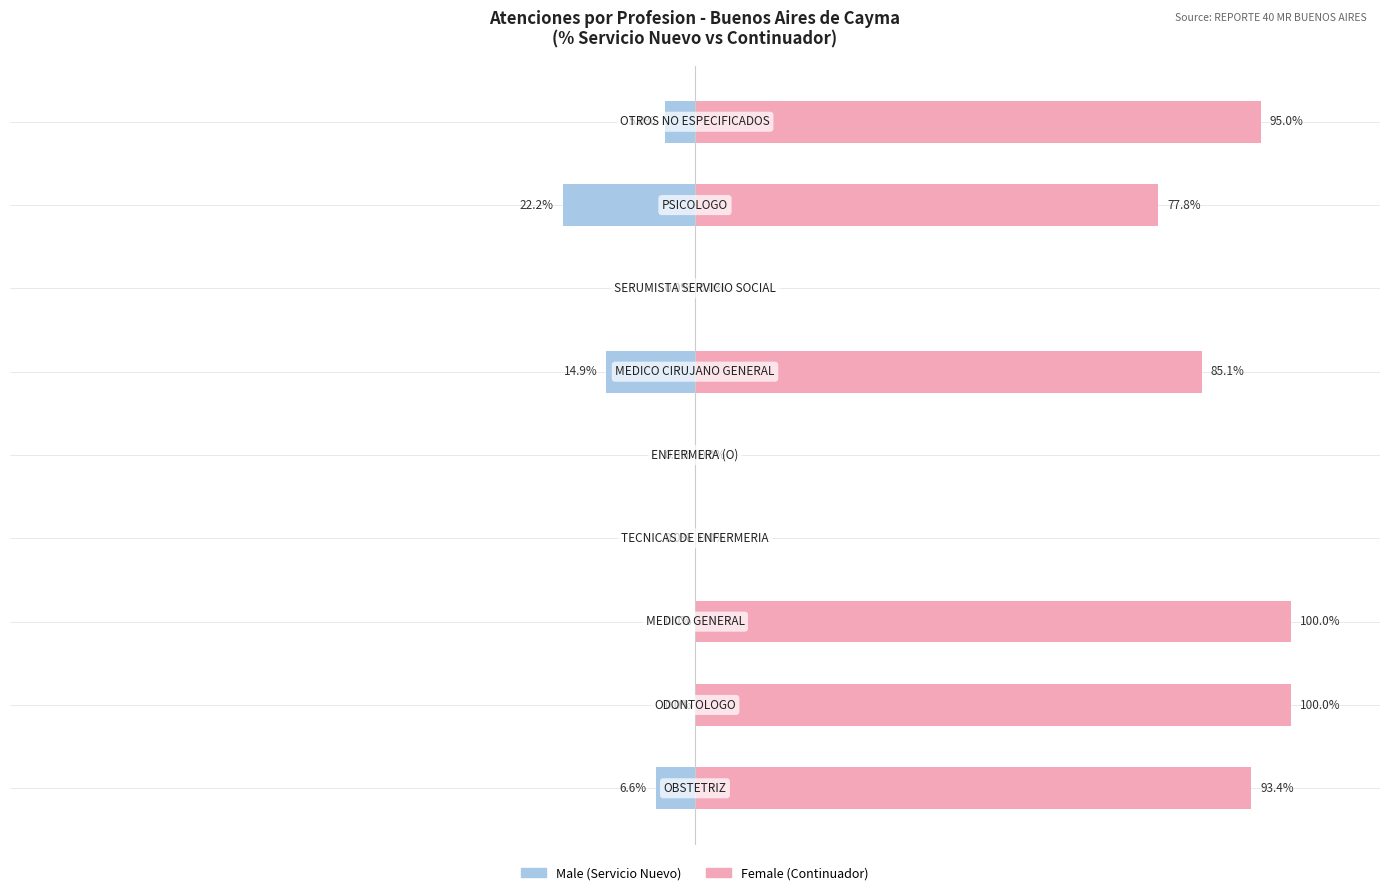

Reading left to right, what are all the values shown in this chart?

Male: 0=-6.6	1=0.0	2=0.0	3=0.0	4=0.0	5=-14.9	6=0.0	7=-22.2	8=-5.0
Female: 0=93.4	1=100.0	2=100.0	3=0.0	4=0.0	5=85.1	6=0.0	7=77.8	8=95.0